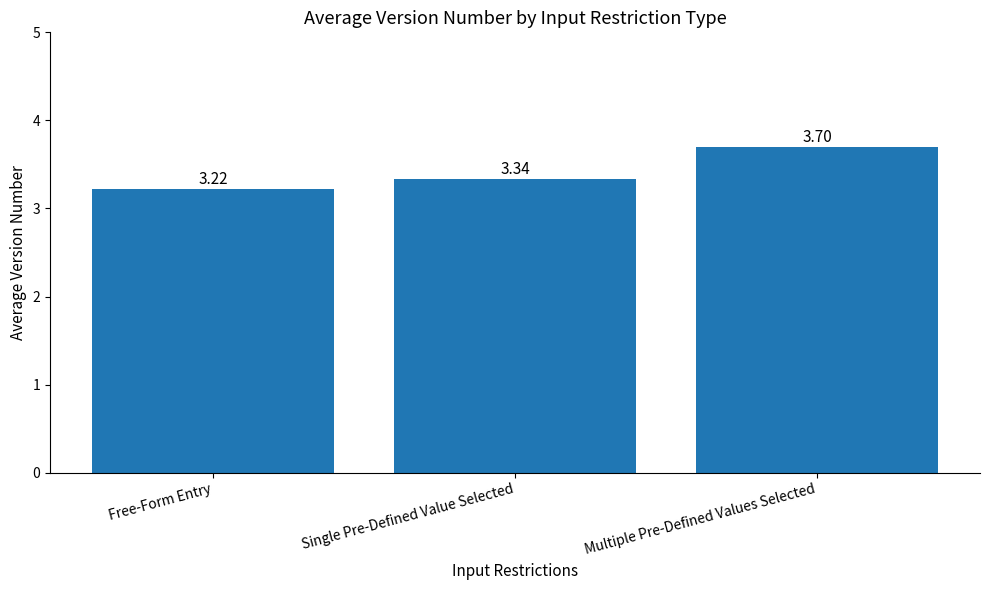

How many bars are there in total?

3